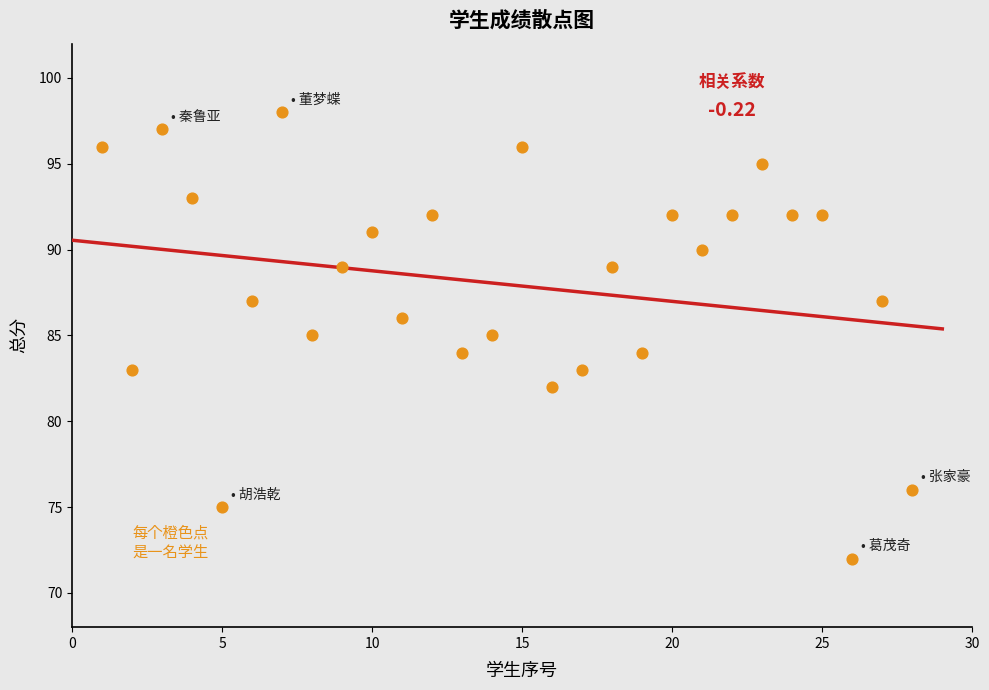

What is the range of Y values (max minus min)?

26